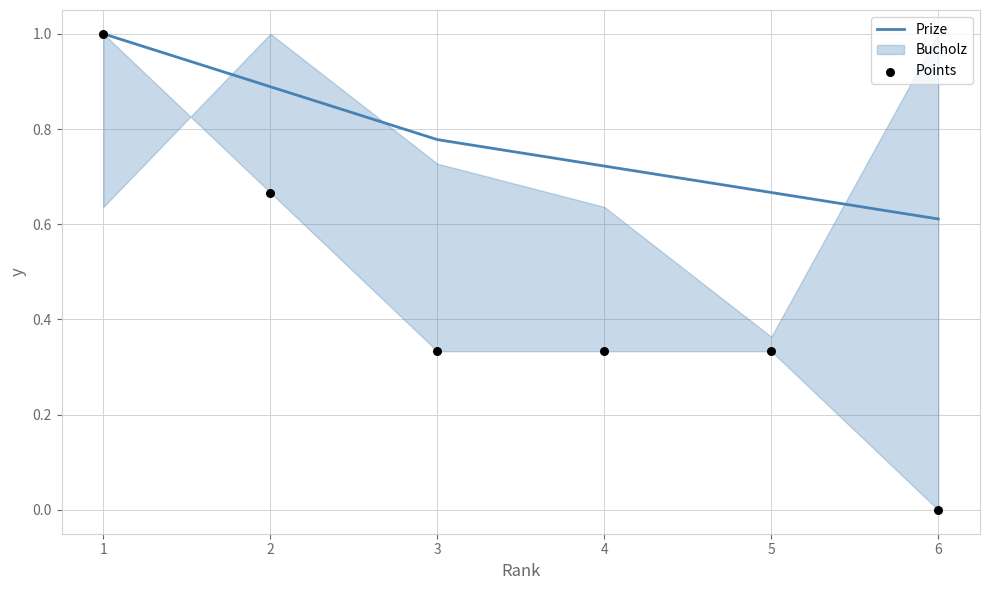

What is the total value across all series at 1?

2.0